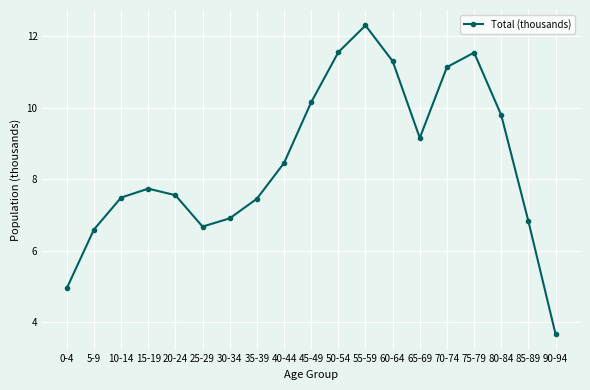

Where is the first local minimum?

25-29